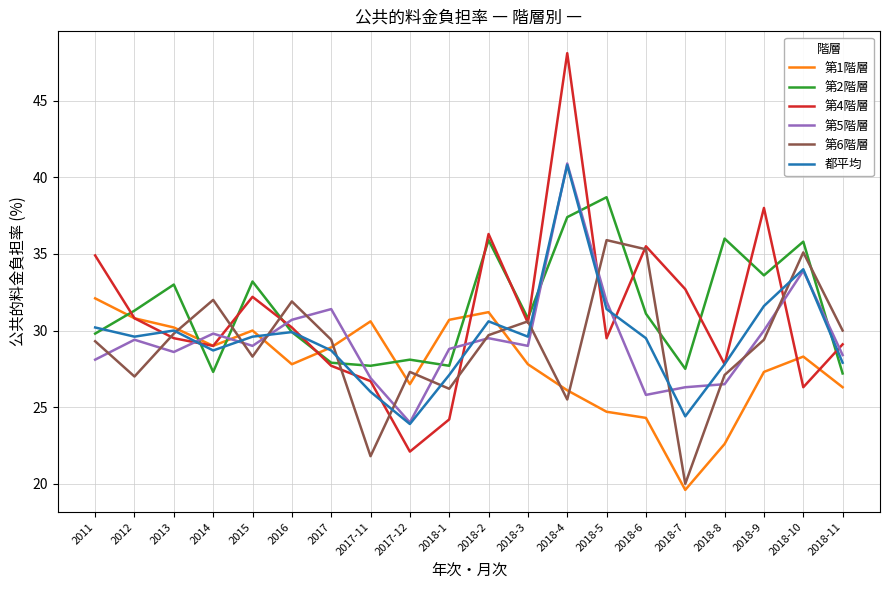

Which series has the largest range (max minus min)?

第4階層